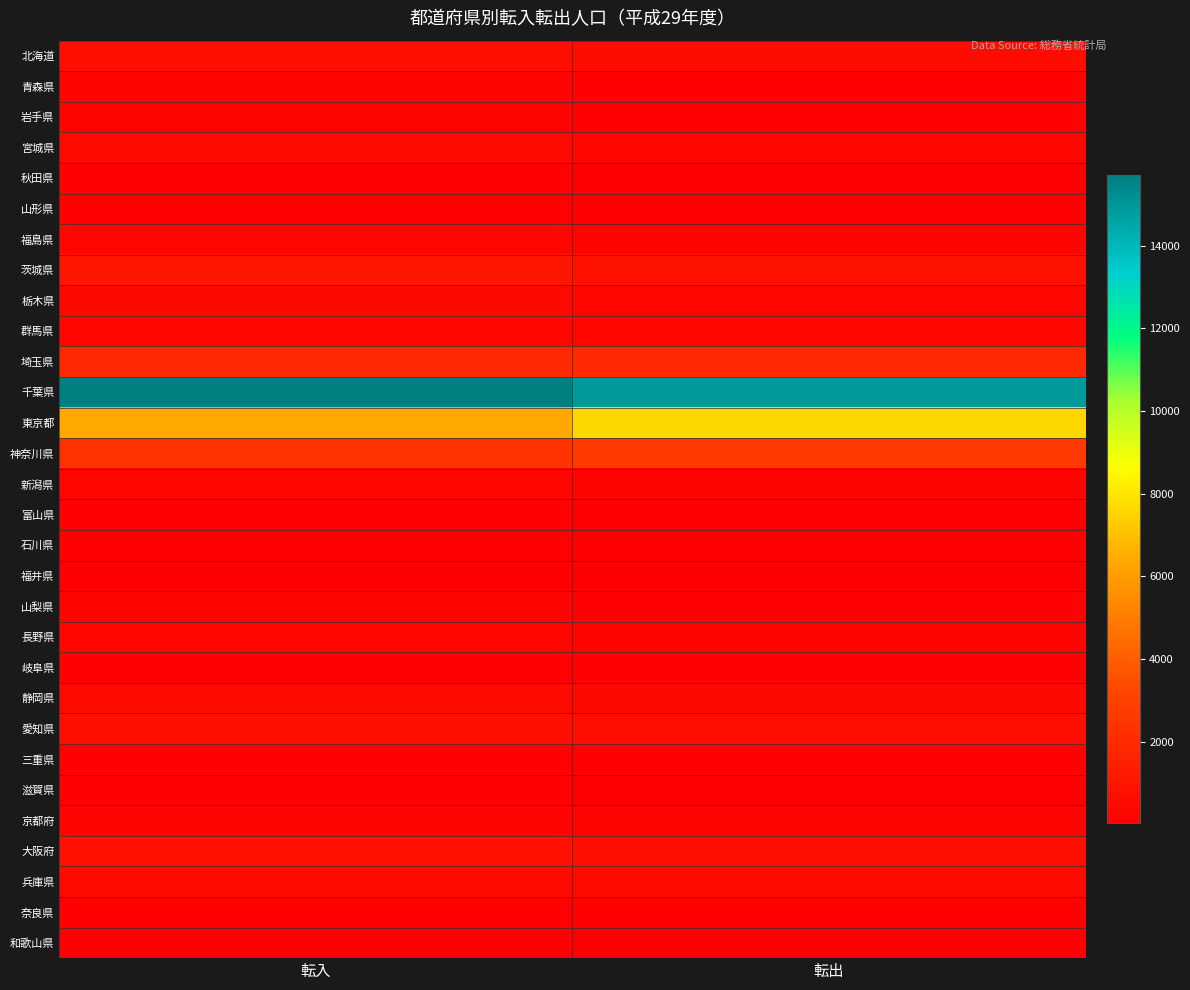

Rank the series at 転入 from lowest to highest value.

和歌山県, 福井県, 奈良県, 滋賀県, 富山県, 岐阜県, 三重県, 石川県, 山形県, 秋田県, 山梨県, 岩手県, 青森県, 京都府, 群馬県, 福島県, 長野県, 新潟県, 栃木県, 兵庫県, 宮城県, 静岡県, 北海道, 愛知県, 大阪府, 茨城県, 埼玉県, 神奈川県, 東京都, 千葉県